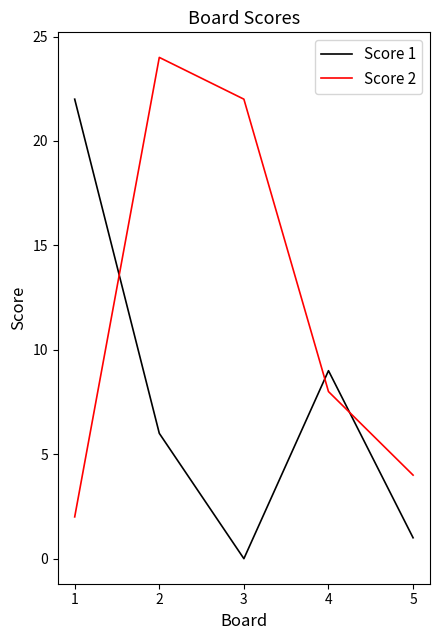

What value does the Score 1 series have at 2?

6